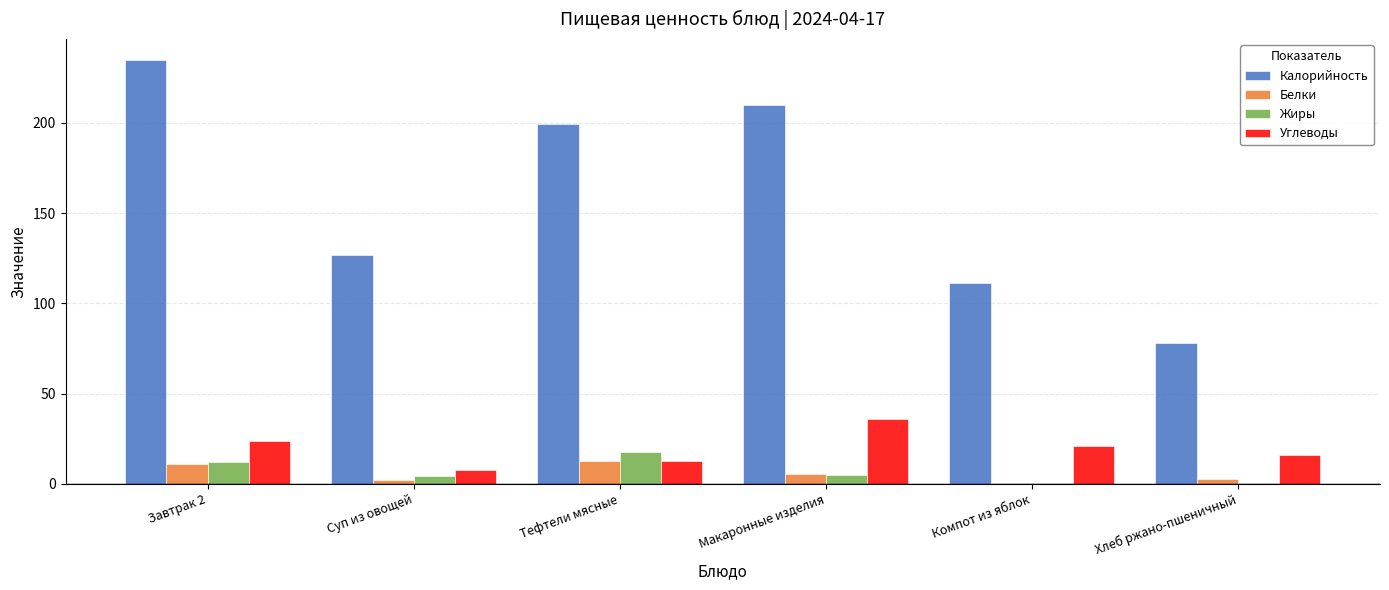

At which category is the sum across all series the highest?

Завтрак 2